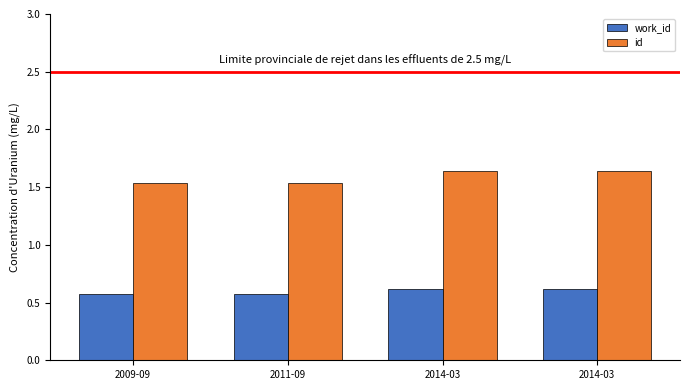

Reading right to left, extract all data points from this chart.

work_id: 2014-03=0.6	2014-03=0.6	2011-09=0.6	2009-09=0.6
id: 2014-03=1.6	2014-03=1.6	2011-09=1.5	2009-09=1.5